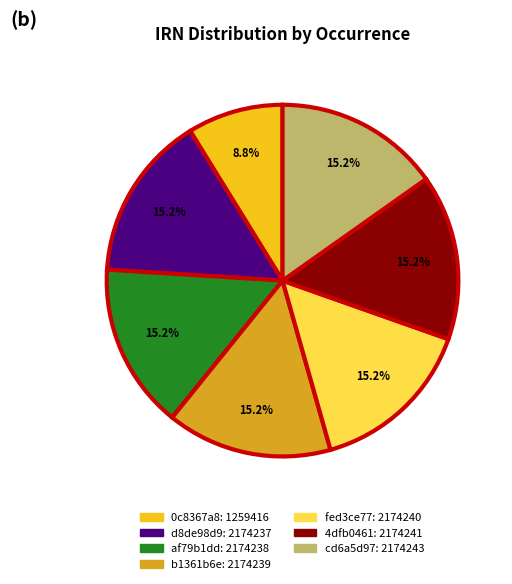

How much of the chart is everything except 0c8367a8?

91.2%